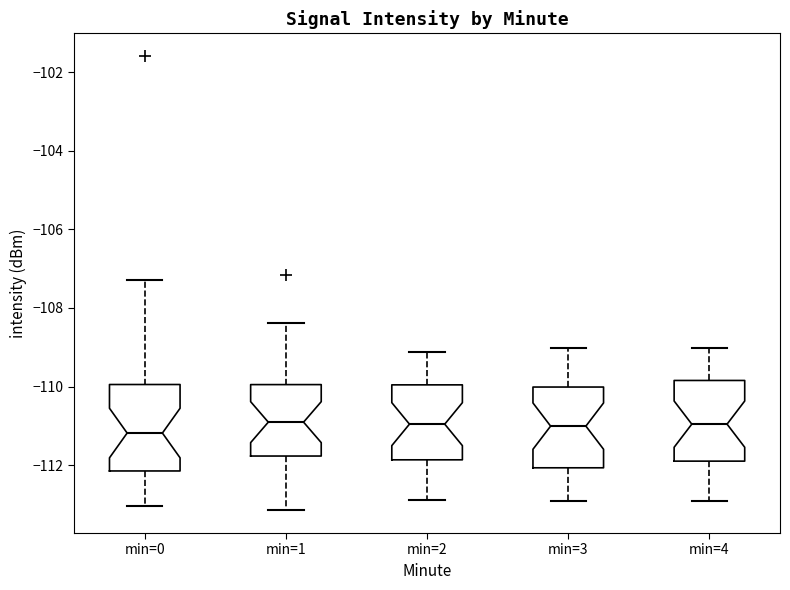

Reading left to right, transcribe this box plot: for each box, give where its median line is, the range the box spans, and where its two whiskers end, as read against the y-axis. The values are not printed on the chart, so give them approximately, as read against the axis.

min=0: median -111.2, box -112.2 to -110.0, whiskers -113.0 to -107.2
min=1: median -111.0, box -111.8 to -110.0, whiskers -113.2 to -108.4
min=2: median -111.0, box -111.8 to -110.0, whiskers -112.8 to -109.2
min=3: median -111.0, box -112.0 to -110.0, whiskers -113.0 to -109.0
min=4: median -111.0, box -111.8 to -109.8, whiskers -113.0 to -109.0